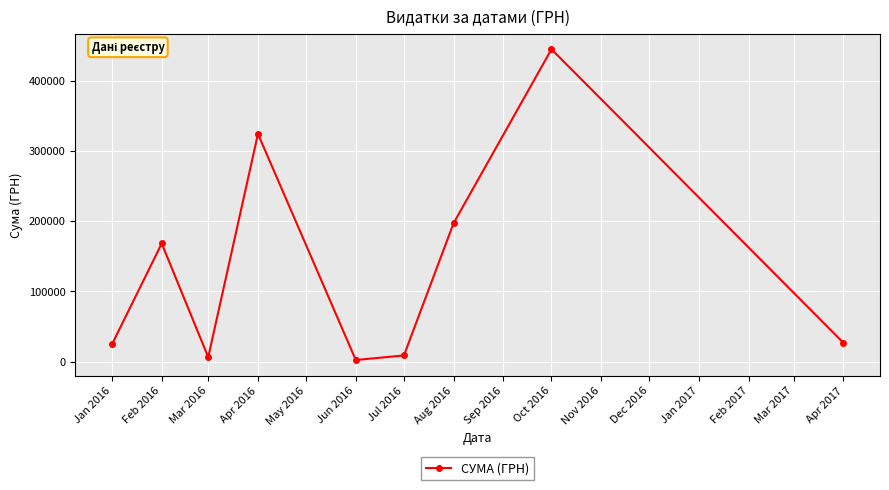

What is the difference between the maximum and second lowest values?

438256.9